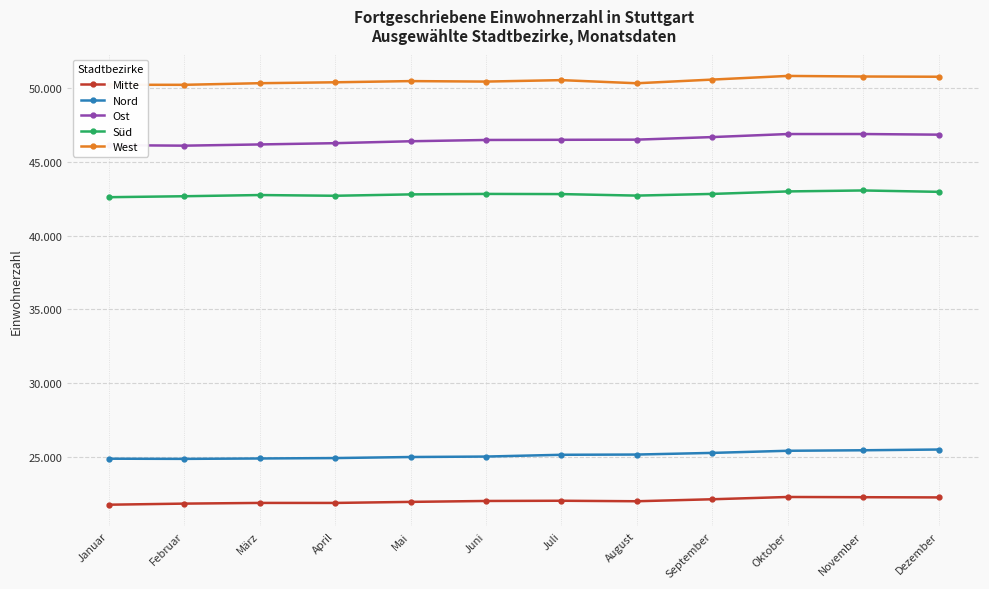

Read the Nord value at Februar, to the nearest 10.

24880